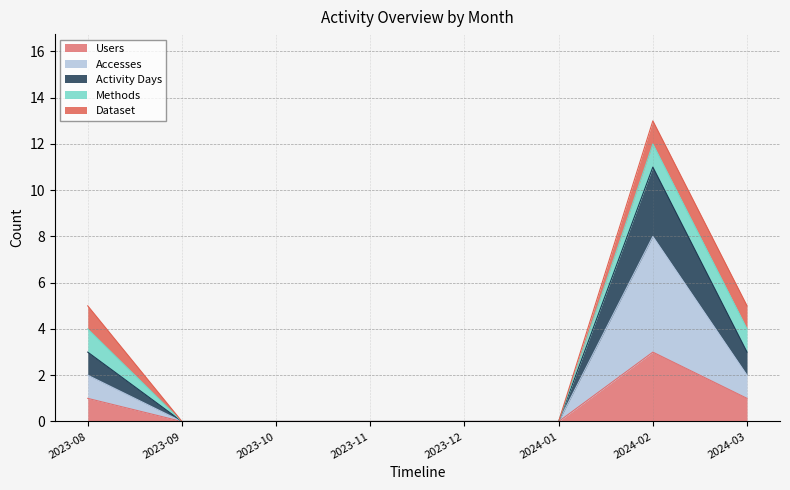

Which category has the highest value in the Accesses series?

2024-02